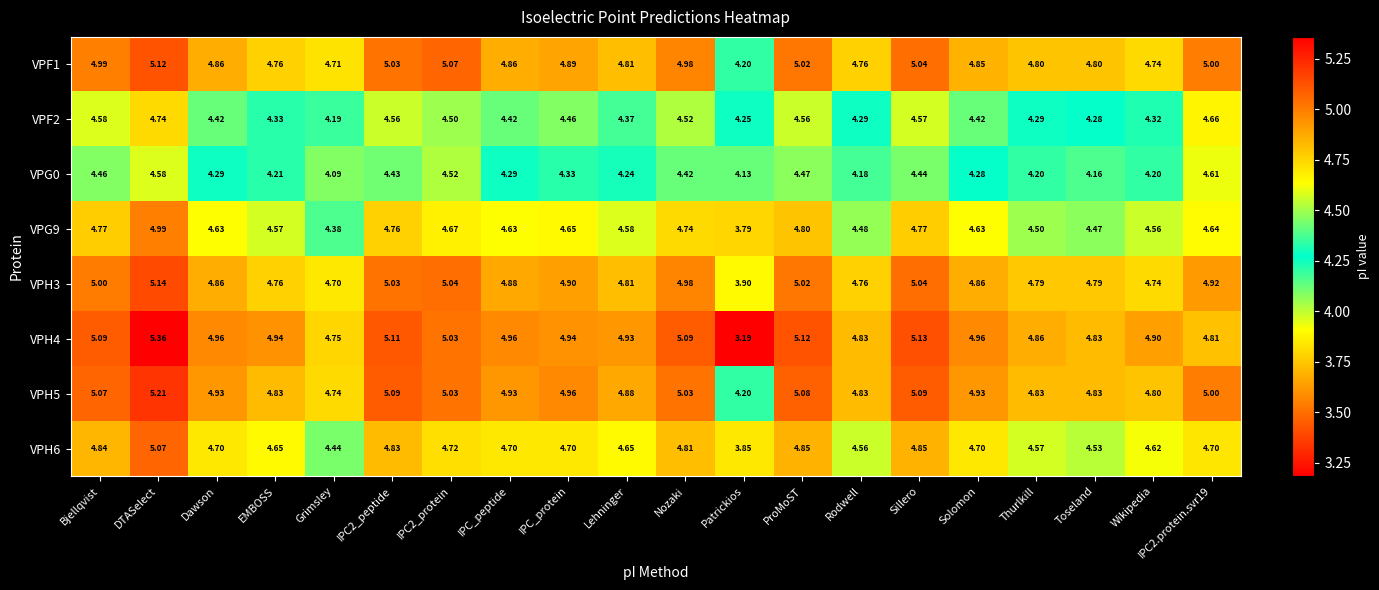

At which label does VPH4 reach its minimum?

Patrickios